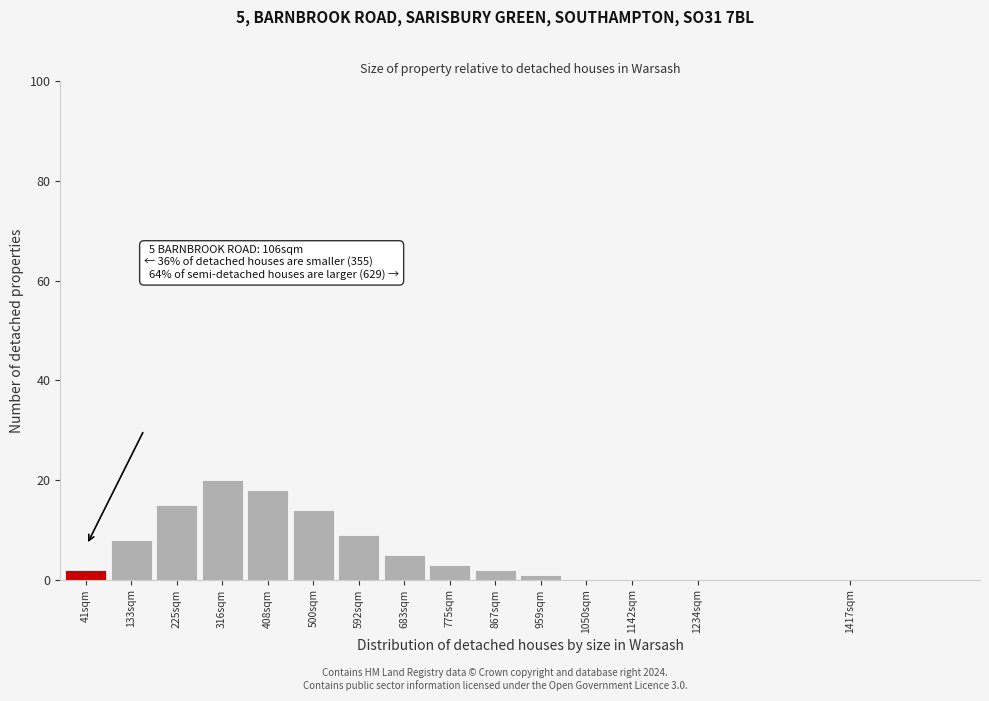

Reading right to left, transcribe all the data shown in this chart.

1417sqm=0	1234sqm=0	1142sqm=0	1050sqm=0	959sqm=1	867sqm=2	775sqm=3	683sqm=5	592sqm=9	500sqm=14	408sqm=18	316sqm=20	225sqm=15	133sqm=8	41sqm=2